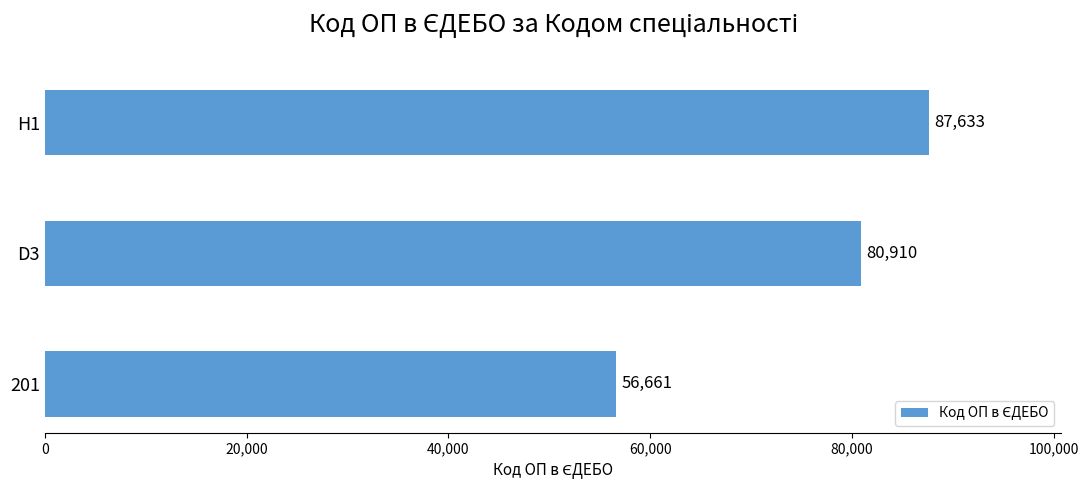

How many distinct data groups are displayed?

1